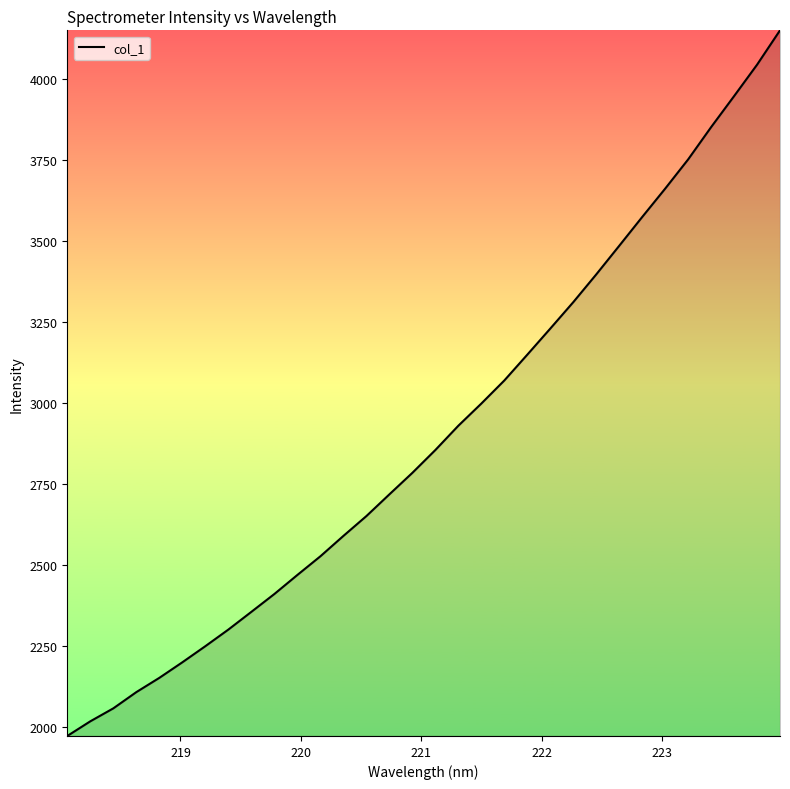

What is the greatest value displayed?

4148.6